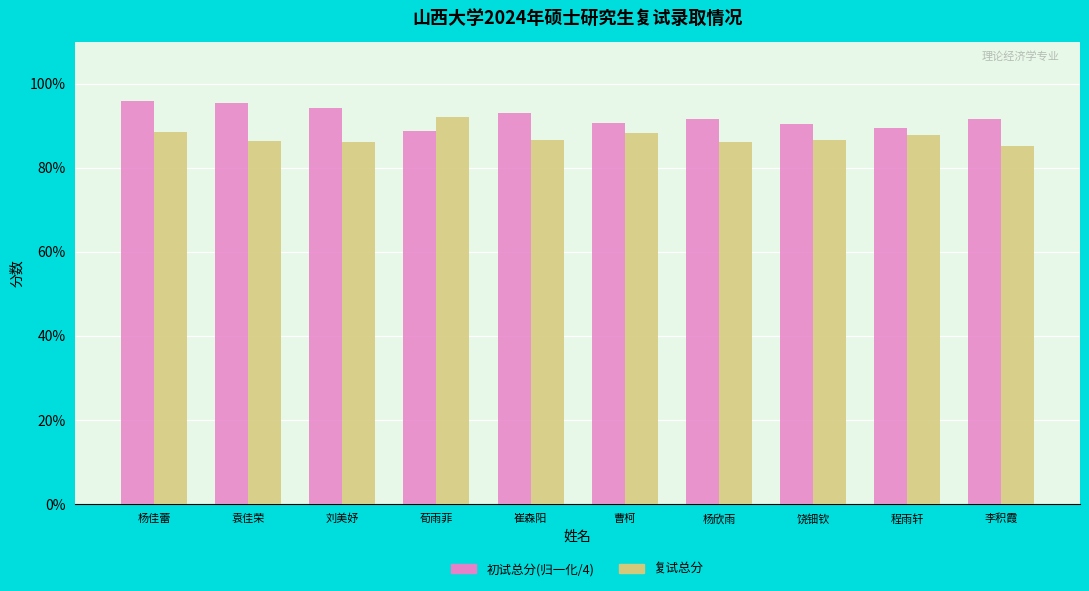

What is the total value across all series at 曹柯?

179.0